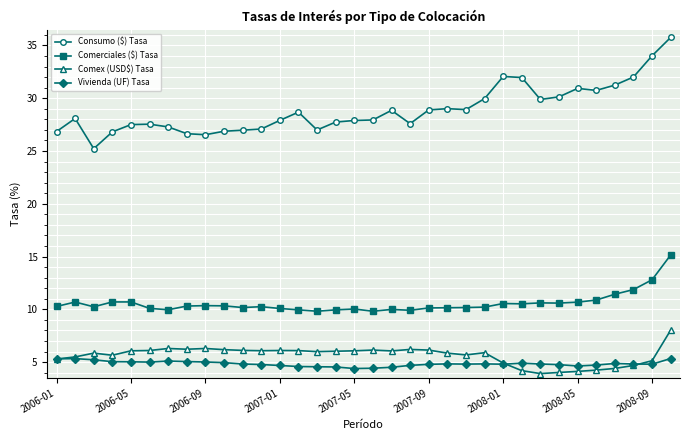

At how many categories does at least one series exceed 17?

34